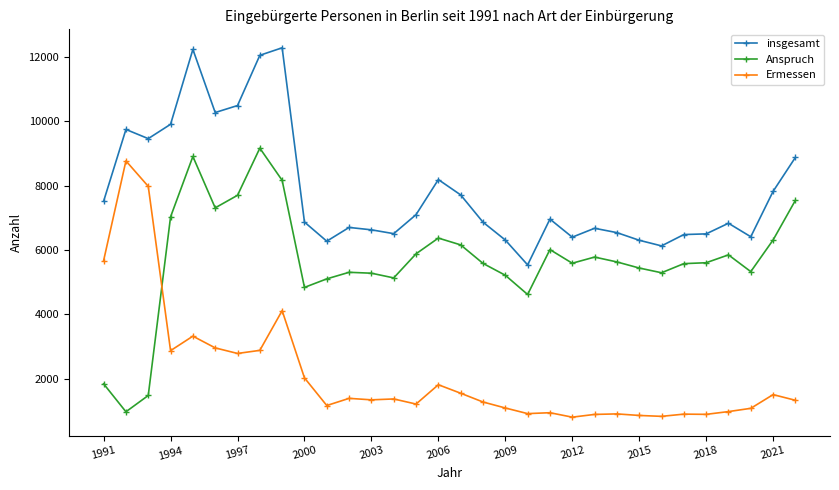

At how many categories does at least one series exceed 10991?

3